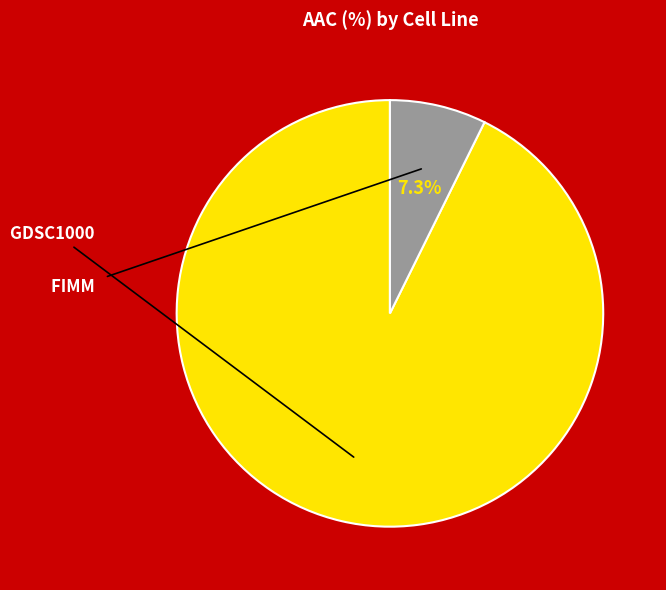

Which has a higher value, GDSC1000 or FIMM?

GDSC1000